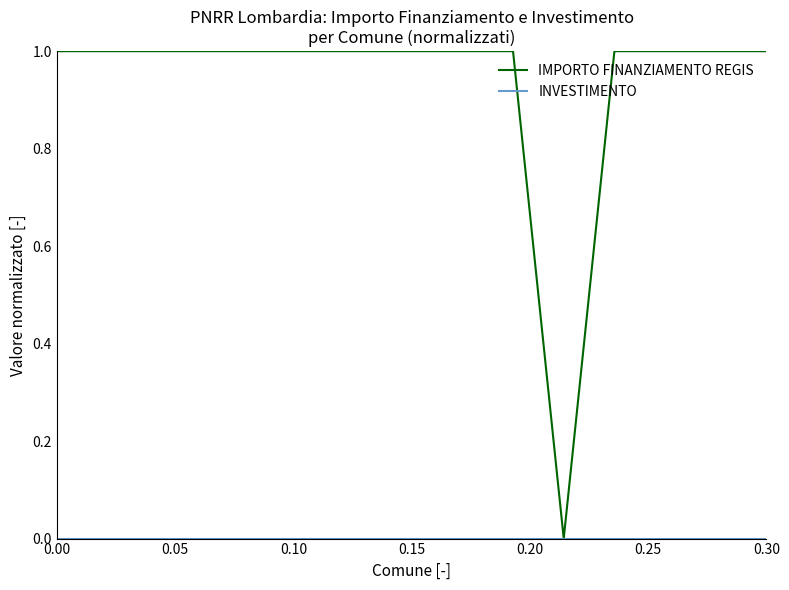

What is the sum of all IMPORTO FINANZIAMENTO REGIS values?

14